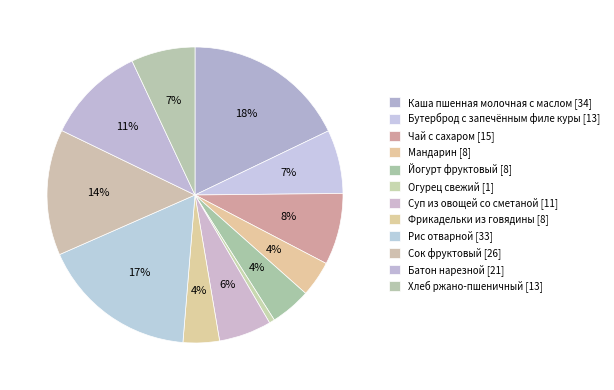

True or false: Суп из овощей со сметаной accounts for 6% of the total.

True